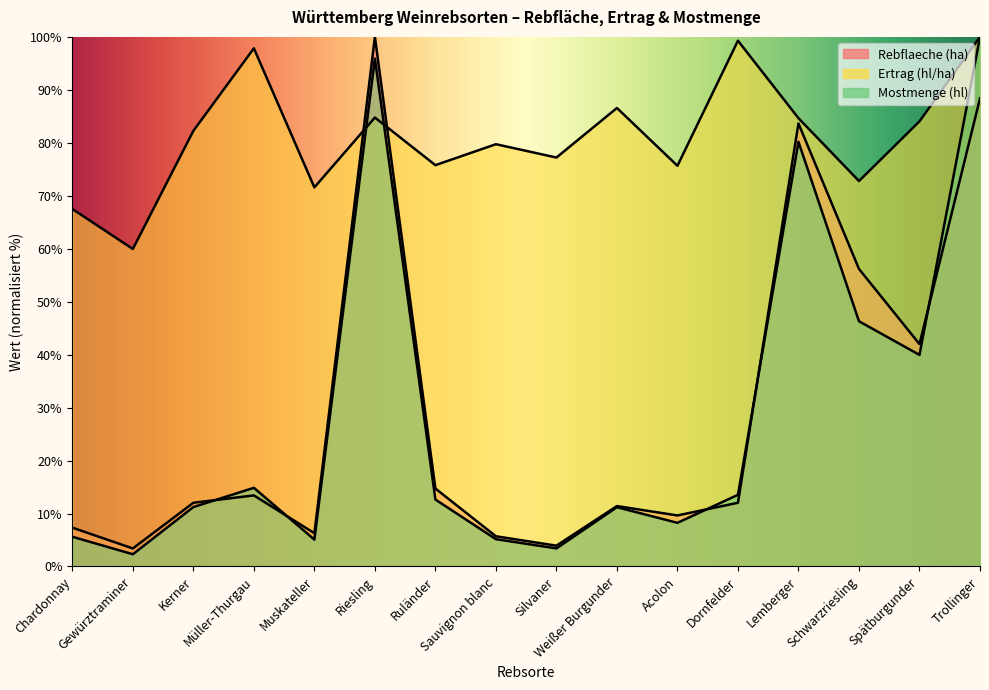

Where is Rebflaeche (ha) nearest to the value 51?

Schwarzriesling